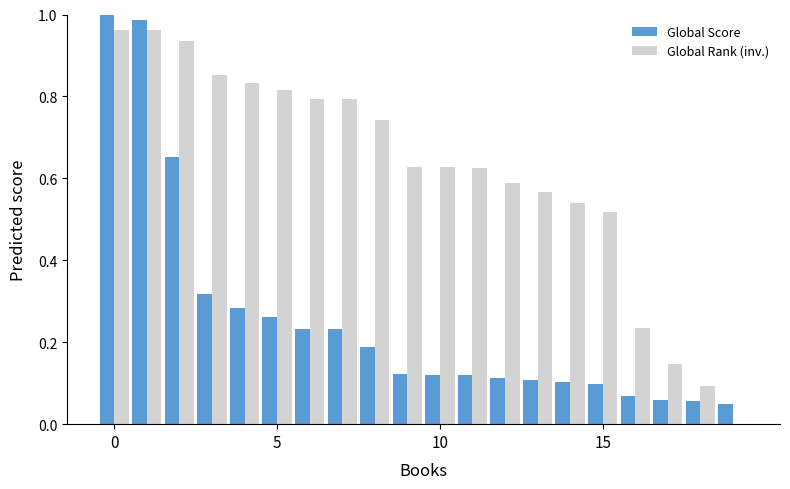

What is the sum of all Global Score values?

5.2